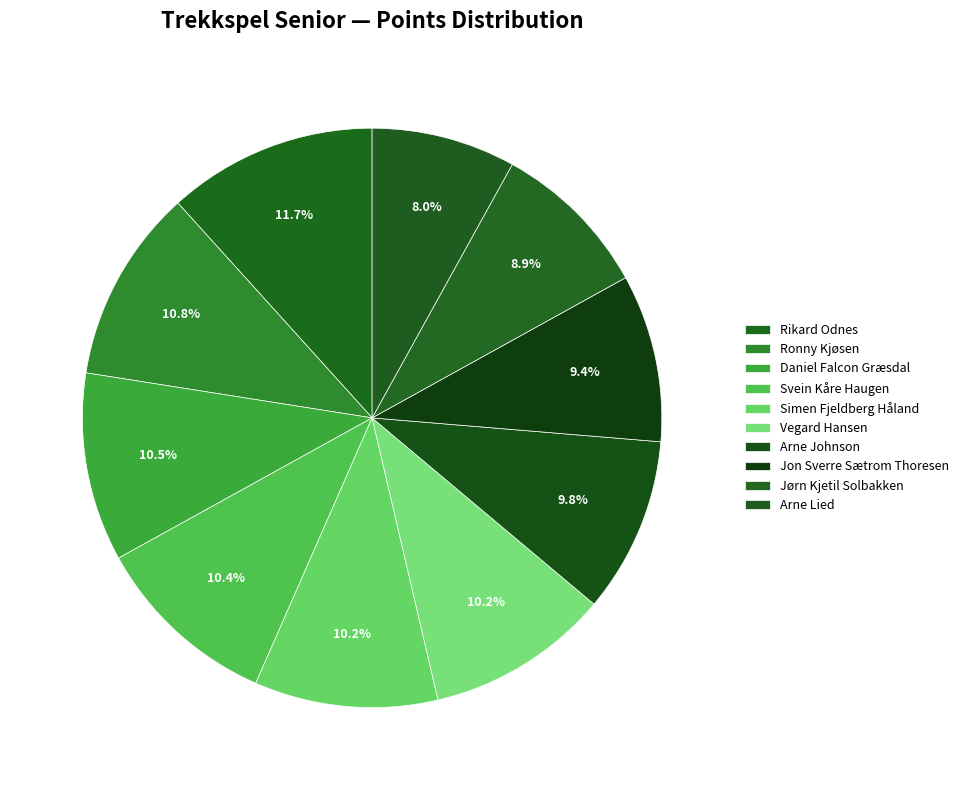

Count the number of slices in the pie.

10